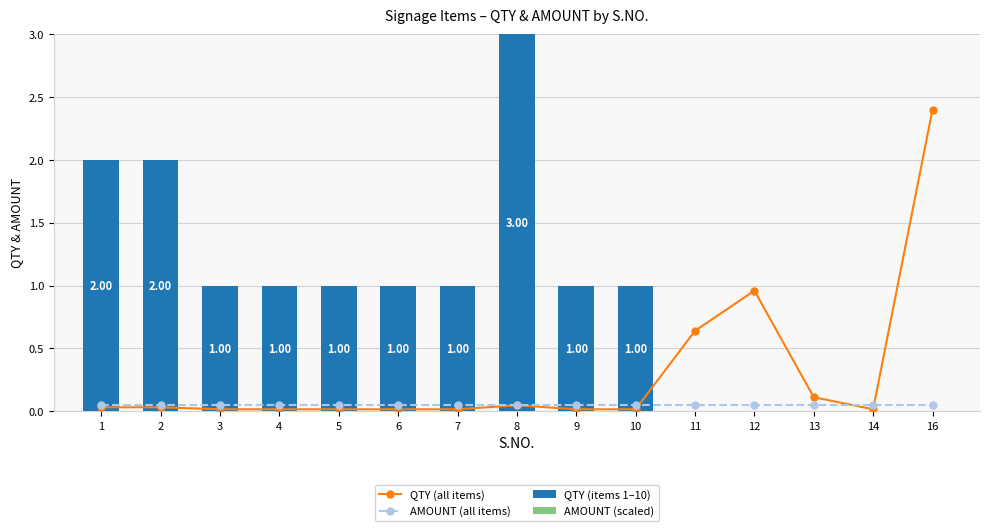

At which label is the value closest to 1?

12